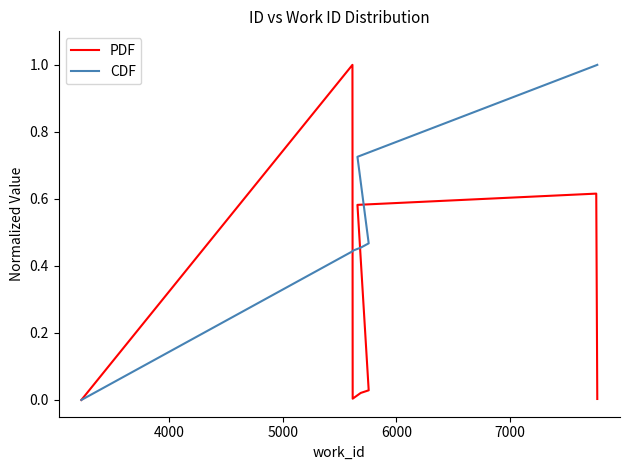

List the series in order of their overall mean, lowest first.

PDF, CDF